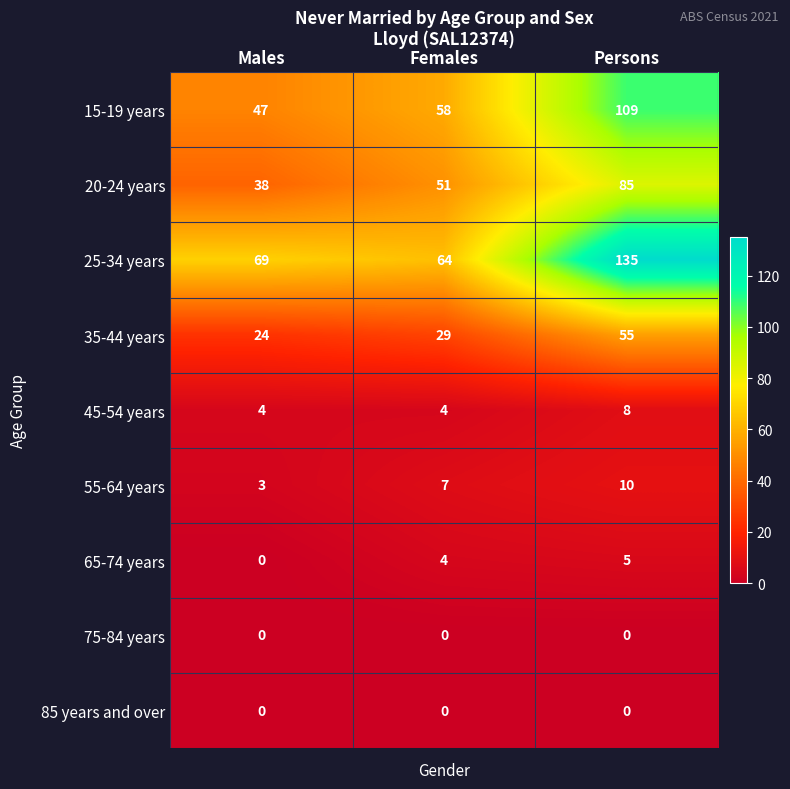

Reading left to right, what are all the values shown in this chart?

15-19 years: Males=47	Females=58	Persons=109
20-24 years: Males=38	Females=51	Persons=85
25-34 years: Males=69	Females=64	Persons=135
35-44 years: Males=24	Females=29	Persons=55
45-54 years: Males=4	Females=4	Persons=8
55-64 years: Males=3	Females=7	Persons=10
65-74 years: Males=0	Females=4	Persons=5
75-84 years: Males=0	Females=0	Persons=0
85 years and over: Males=0	Females=0	Persons=0